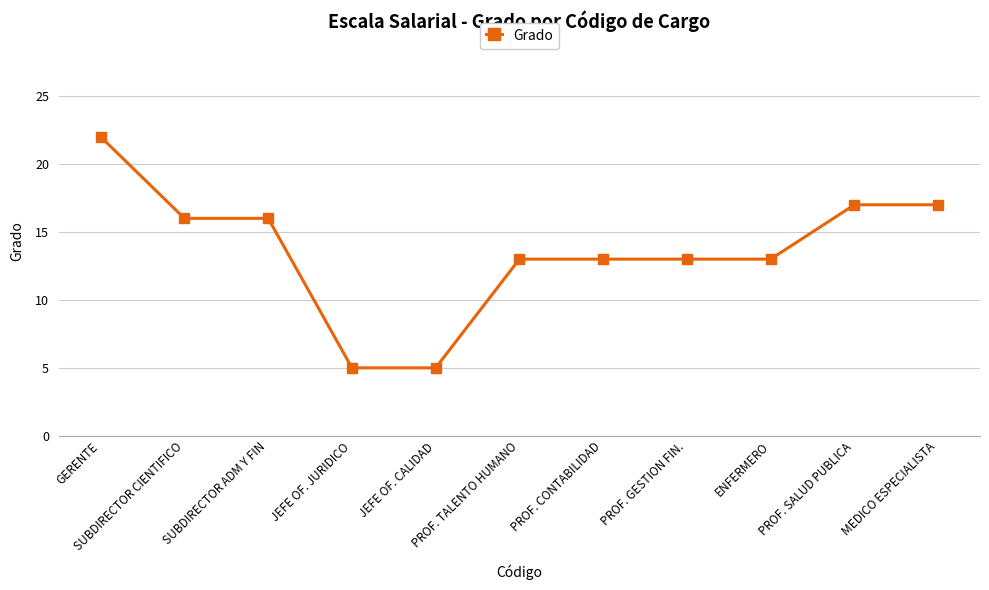

What is the greatest value displayed?

22